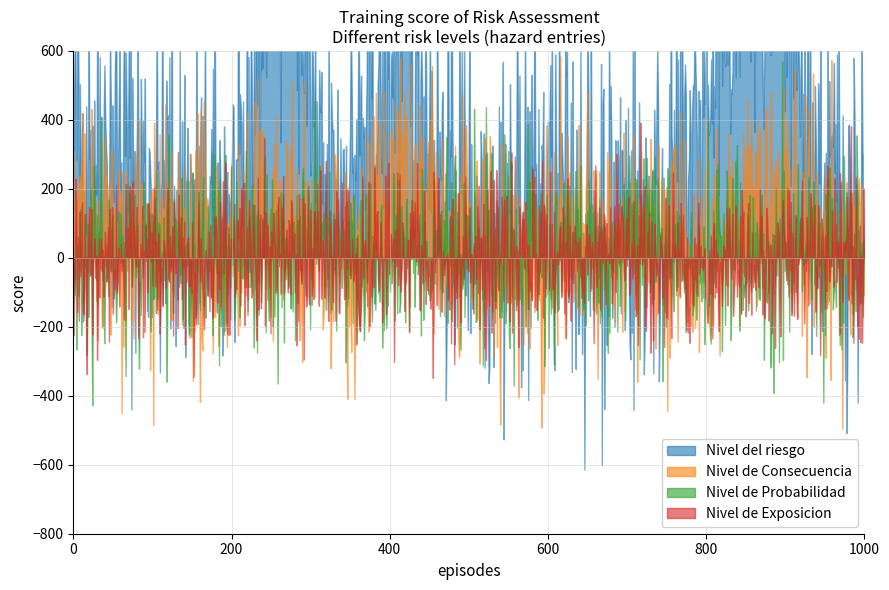

At which label does Nivel del riesgo reach its peak?

5